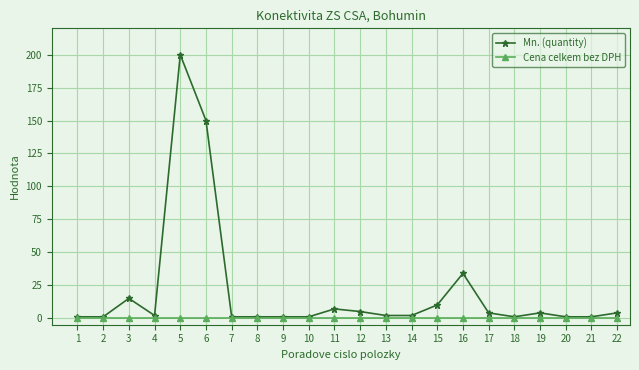

Count the number of data series in this chart.

2